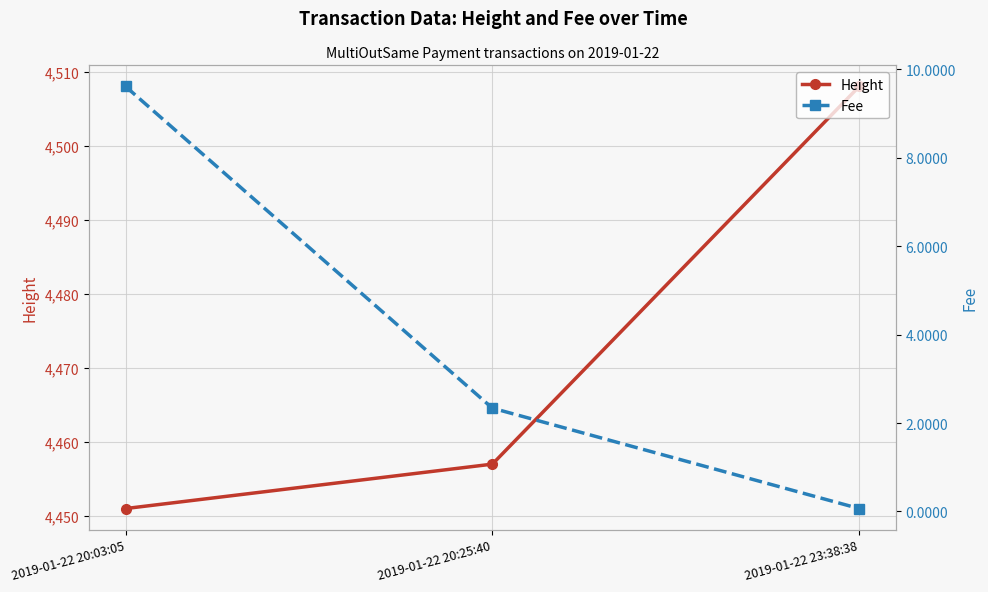

What is the value of the Height point at the 3rd from the left?

4508